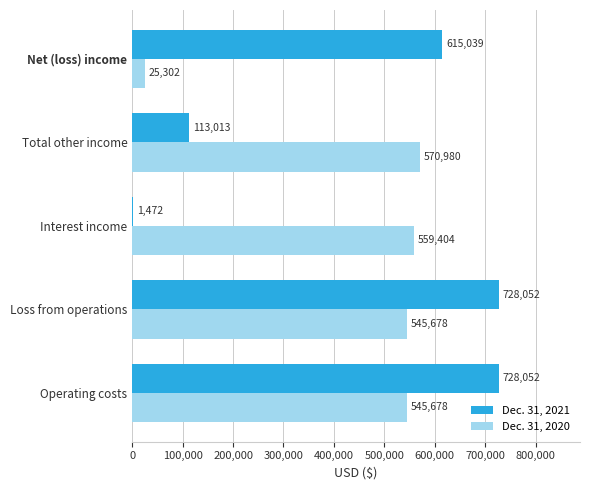

Which series has the largest total across all categories?

Dec. 31, 2020